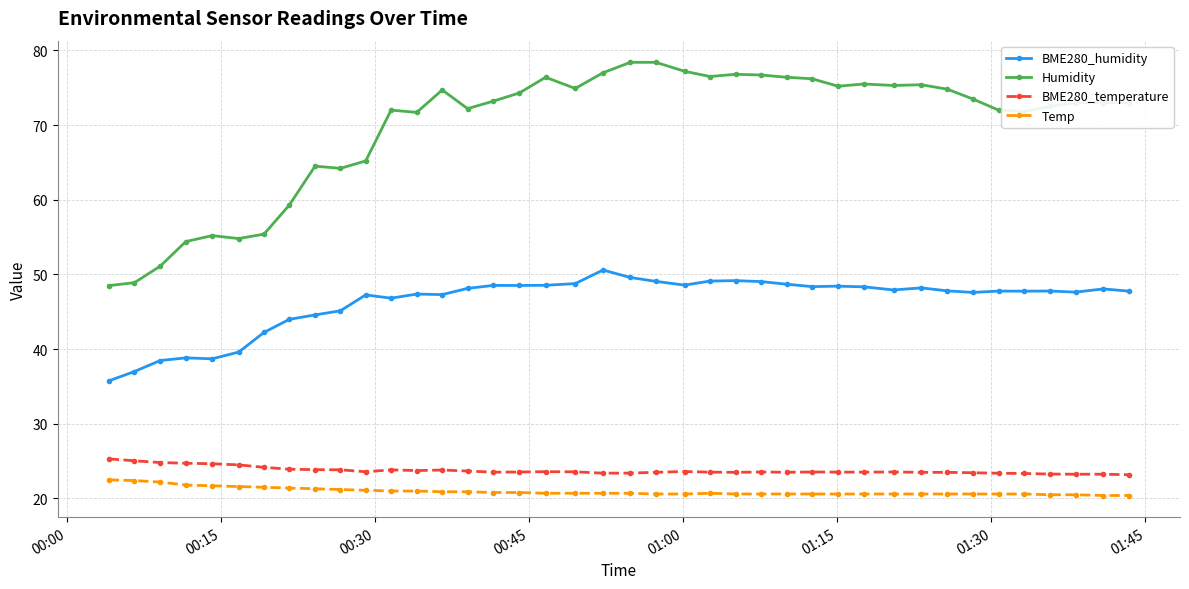

True or false: BME280_temperature and BME280_humidity intersect in this chart.

False